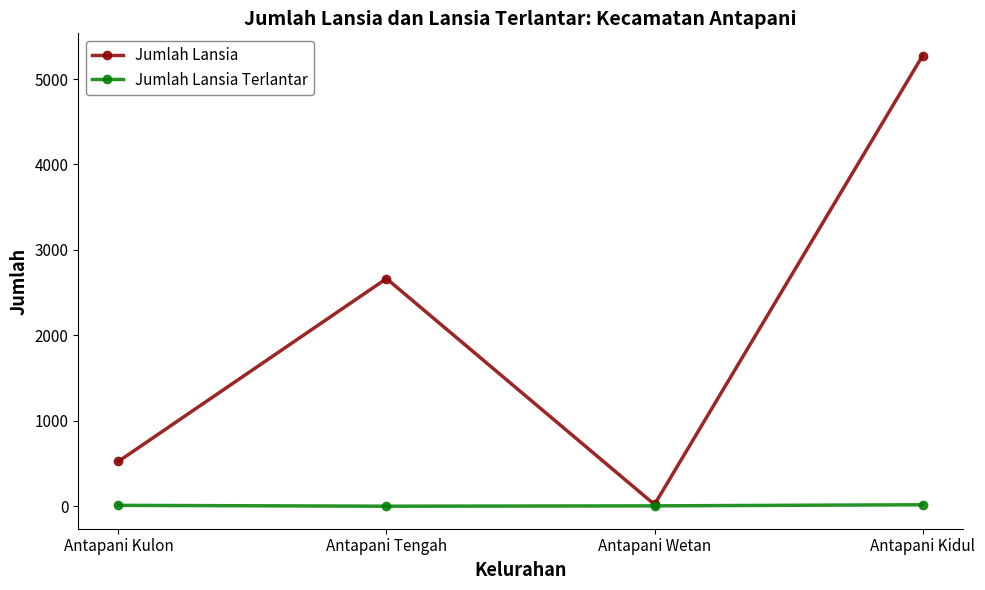

What is the greatest value displayed?

5271